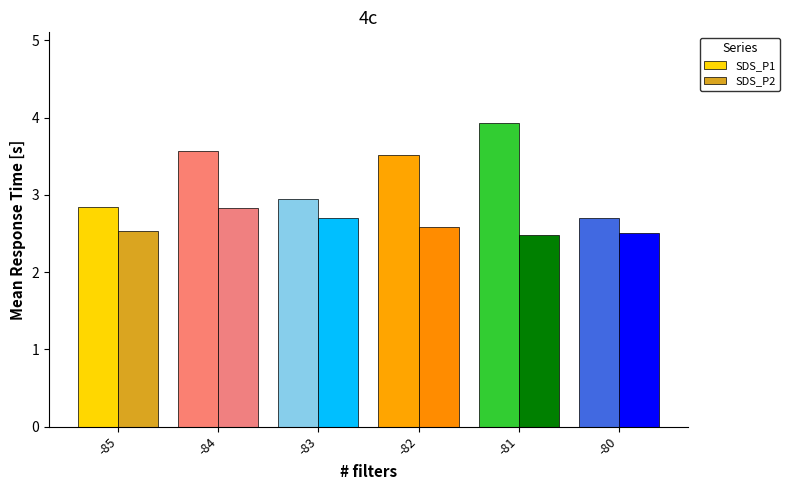

Where is SDS_P1 nearest to the value 3?

-83